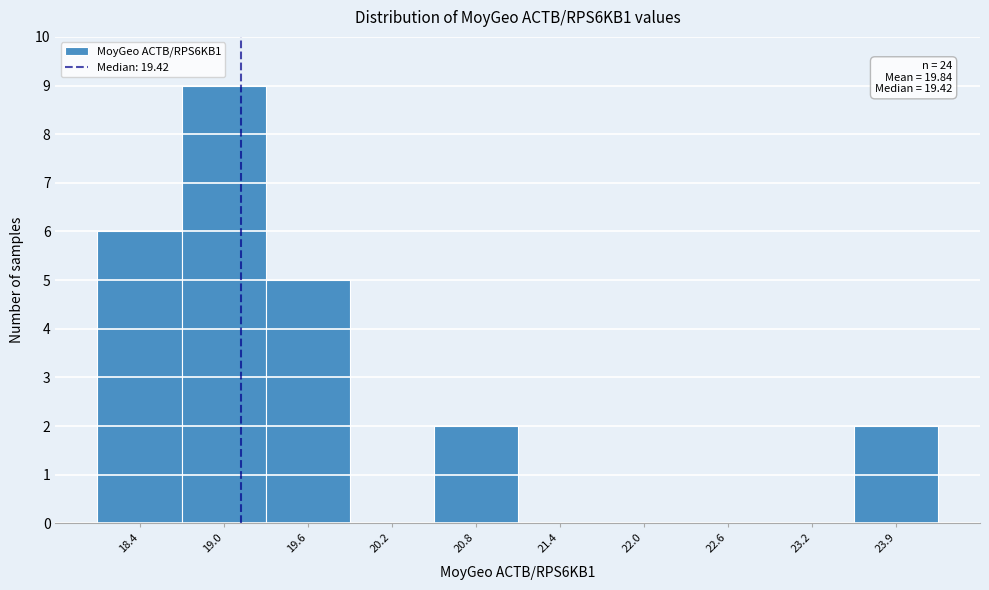

Reading right to left, what are all the values shown in this chart?

23.9=2	23.2=0	22.6=0	22.0=0	21.4=0	20.8=2	20.2=0	19.6=5	19.0=9	18.4=6